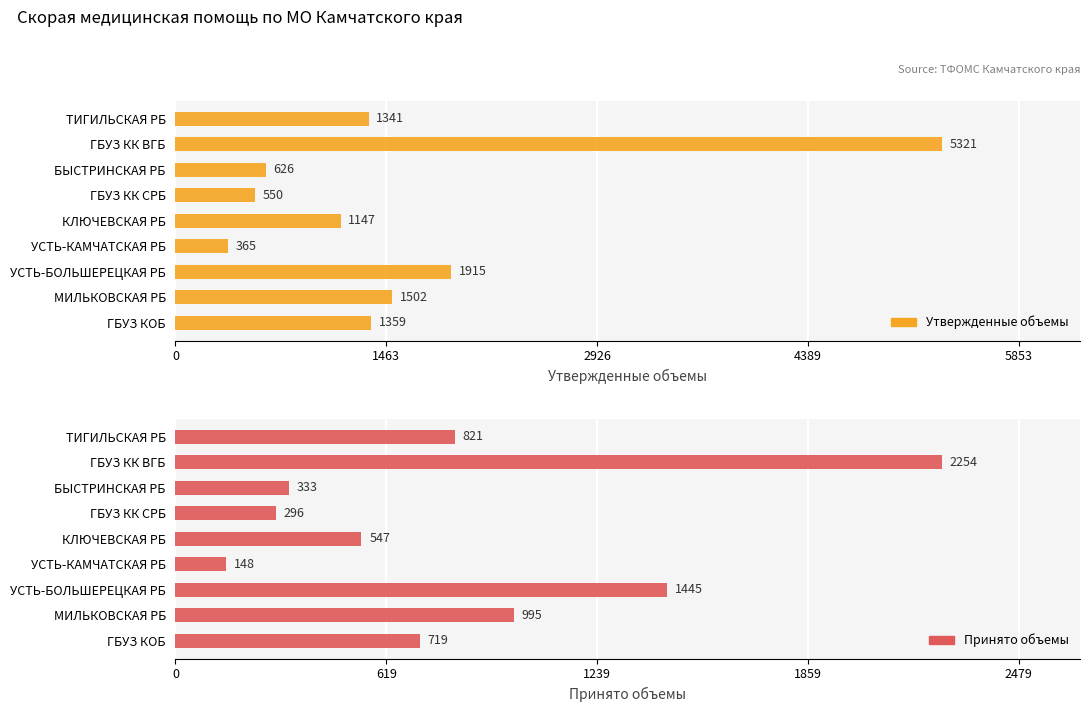

What are all the series names shown in the legend?

Утвержденные объемы, Принято объемы